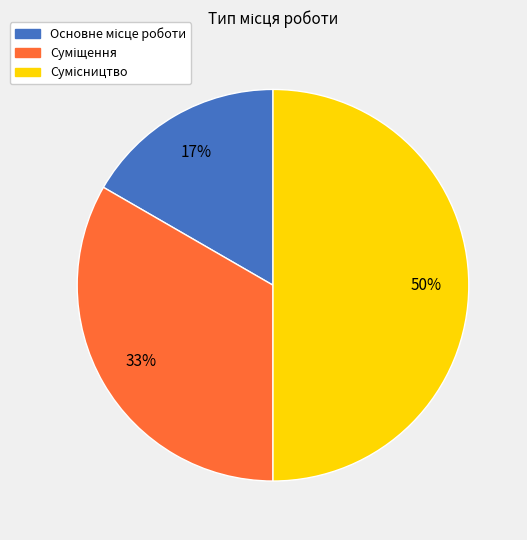

To the nearest percent, what is the average slice percentage?

33%